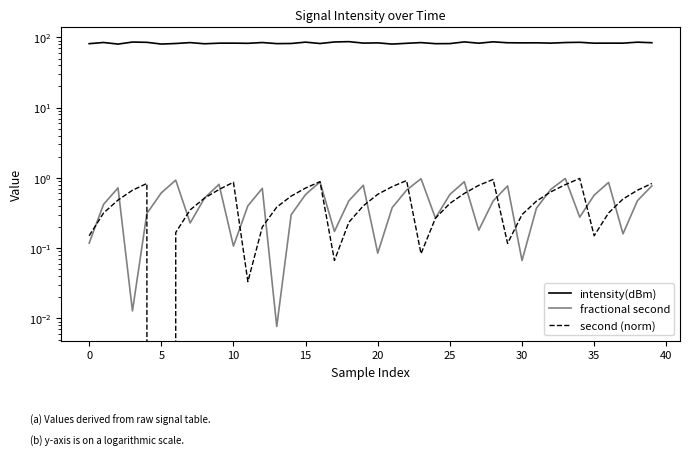

What is the difference between the maximum and minimum values in the fractional second series?

1.0